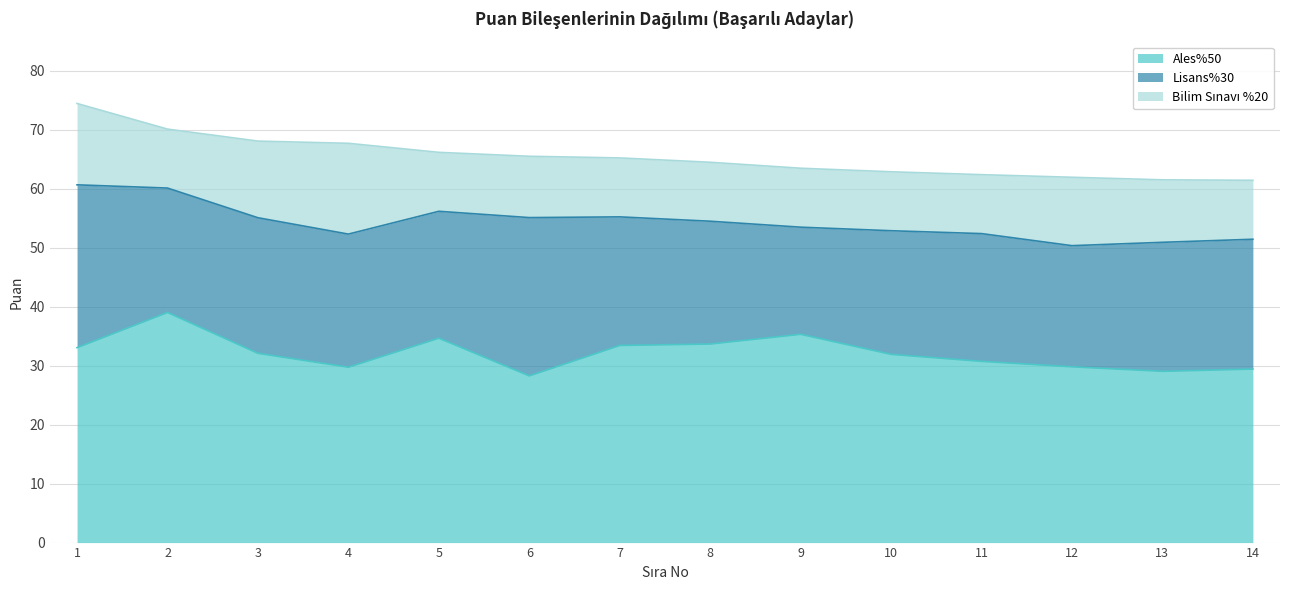

True or false: Bilim Sınavı %20 has a value of 16.4 at 10.

False